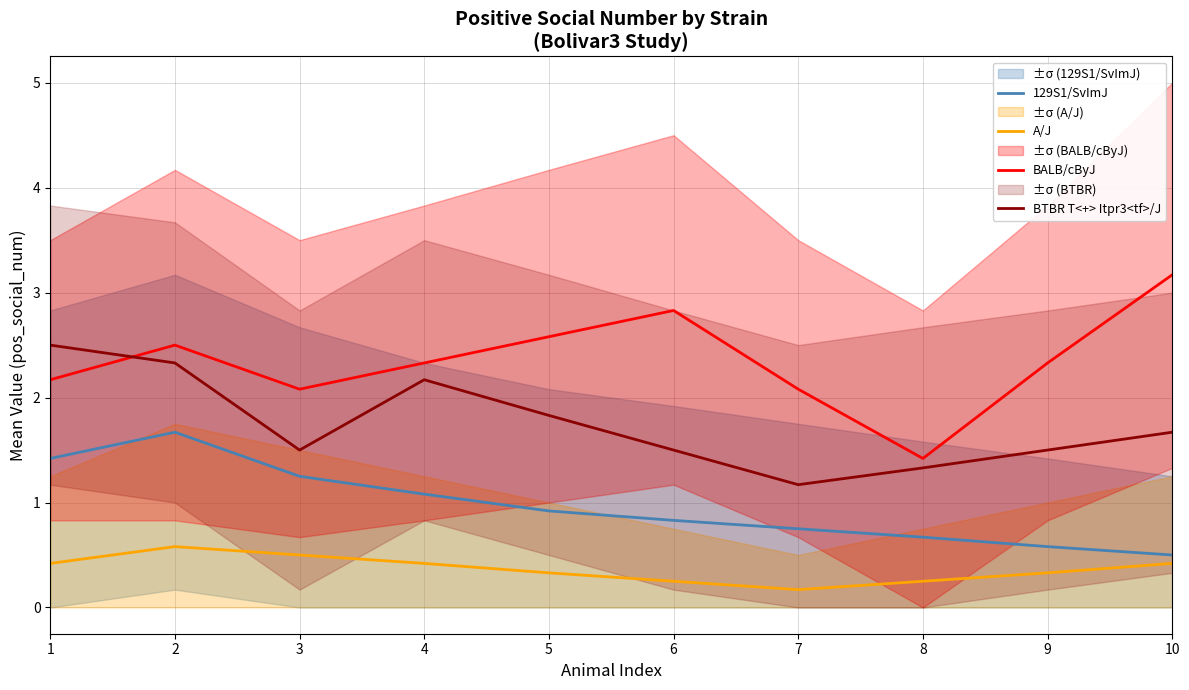

What value does the 129S1/SvImJ series have at 7?

0.8